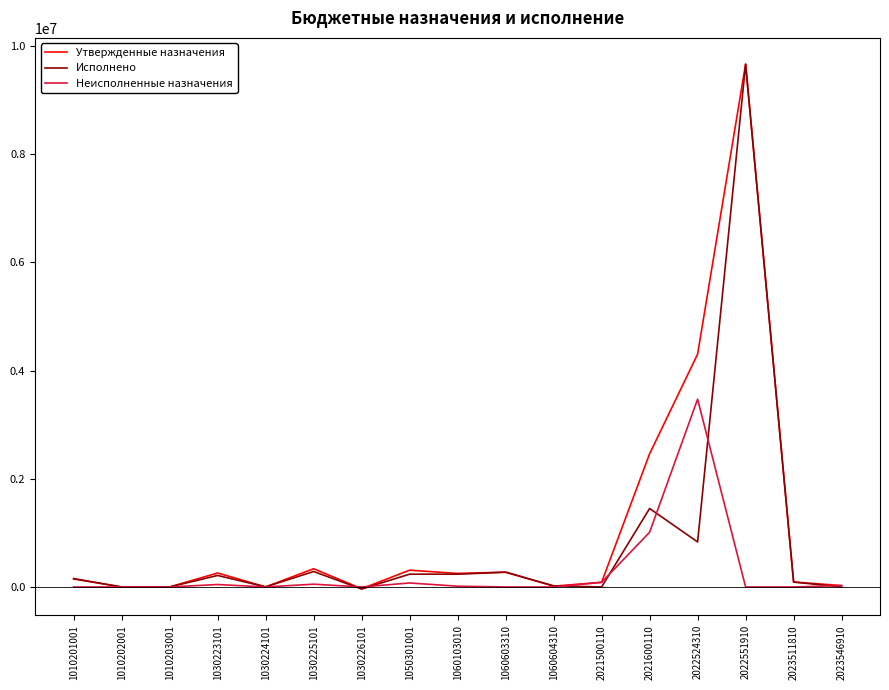

How many lines are shown in the chart?

3